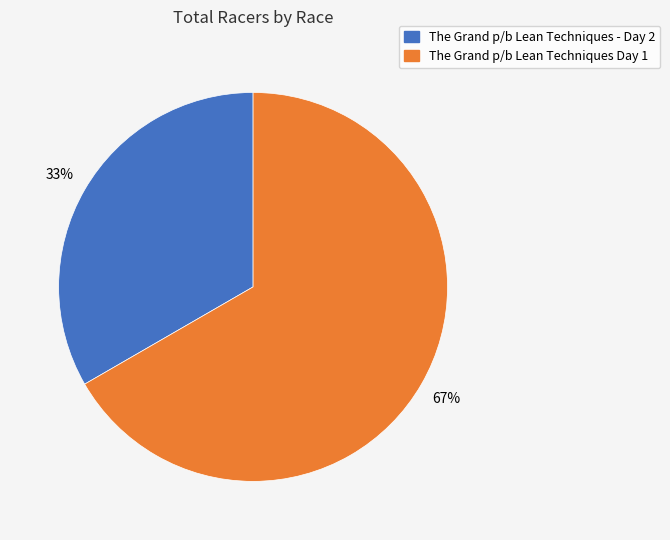

What is the smallest slice in the pie chart?

The Grand p/b Lean Techniques - Day 2